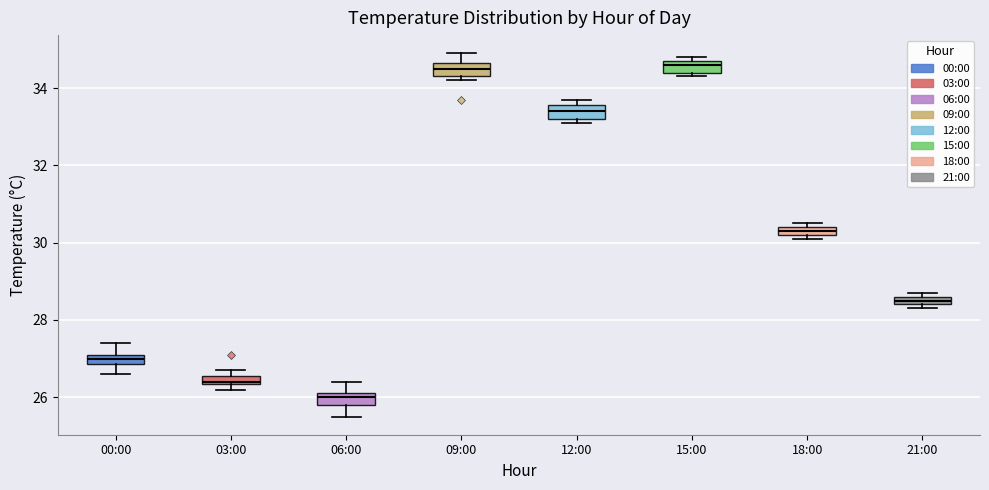

Where is the lower edge of the box for 09:00 on the y-axis? The values are not printed on the chart, so give them approximately, as read against the axis.

34.4